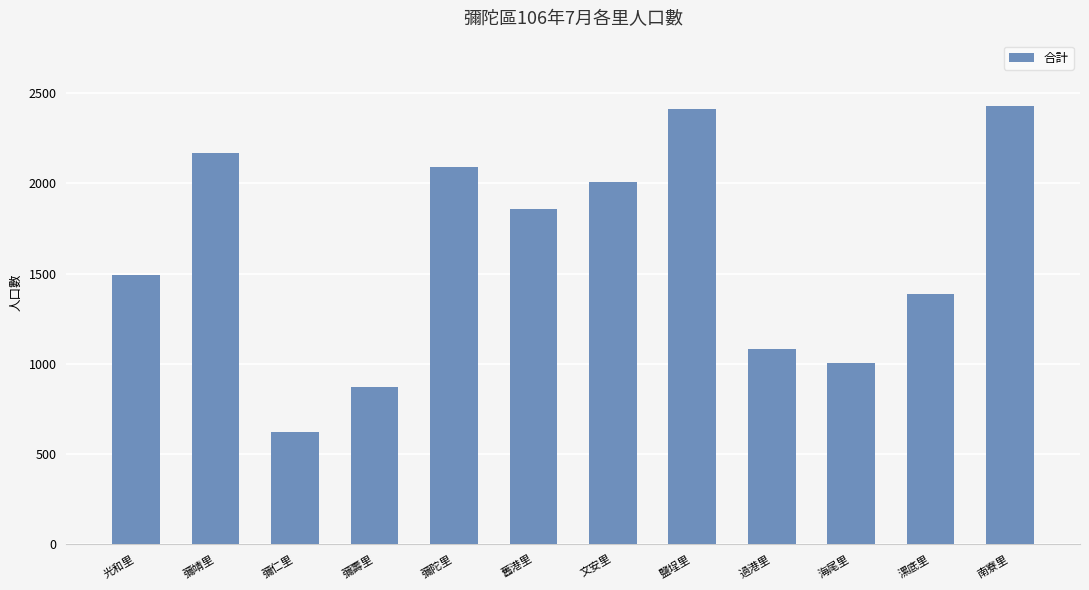

Which category has the lowest value across all series?

彌仁里